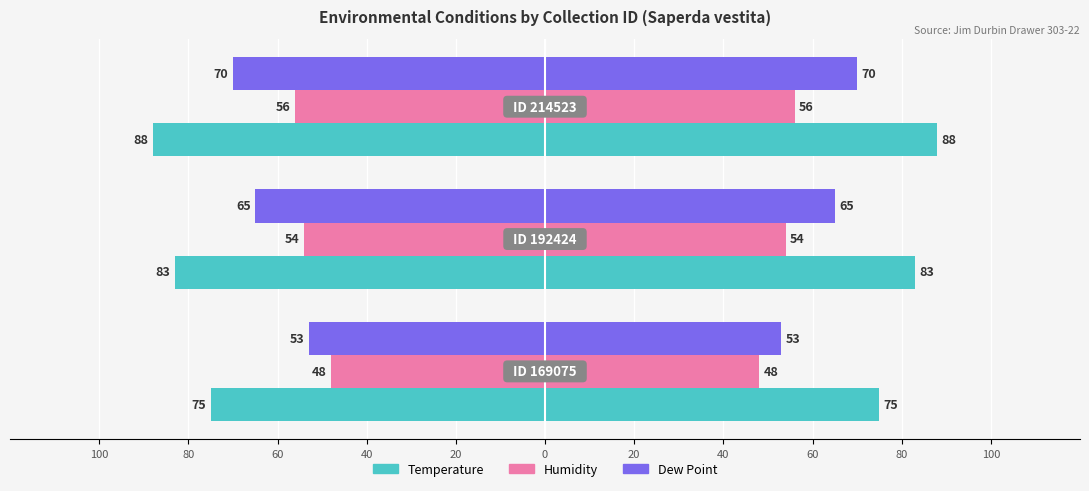

The value of Humidity at 100 is -78. True or false?

False